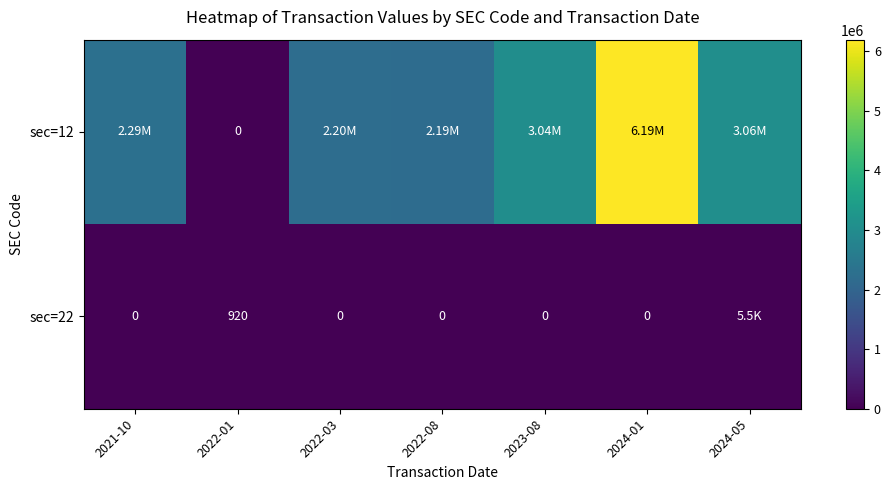

What is the difference between the highest and lowest values at 2022-01?

920